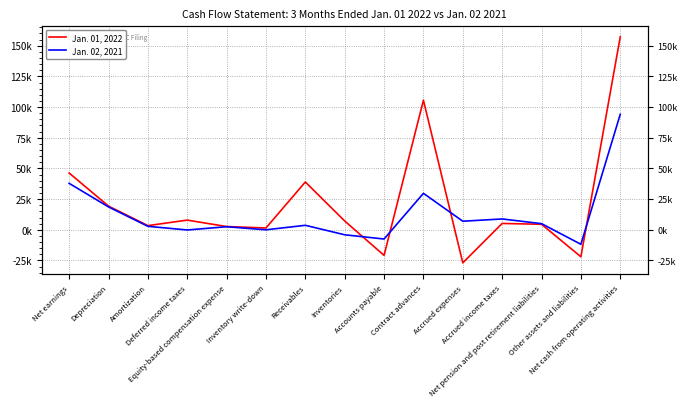

Rank the series by their maximum value, from highest to lowest.

Jan. 01, 2022, Jan. 02, 2021